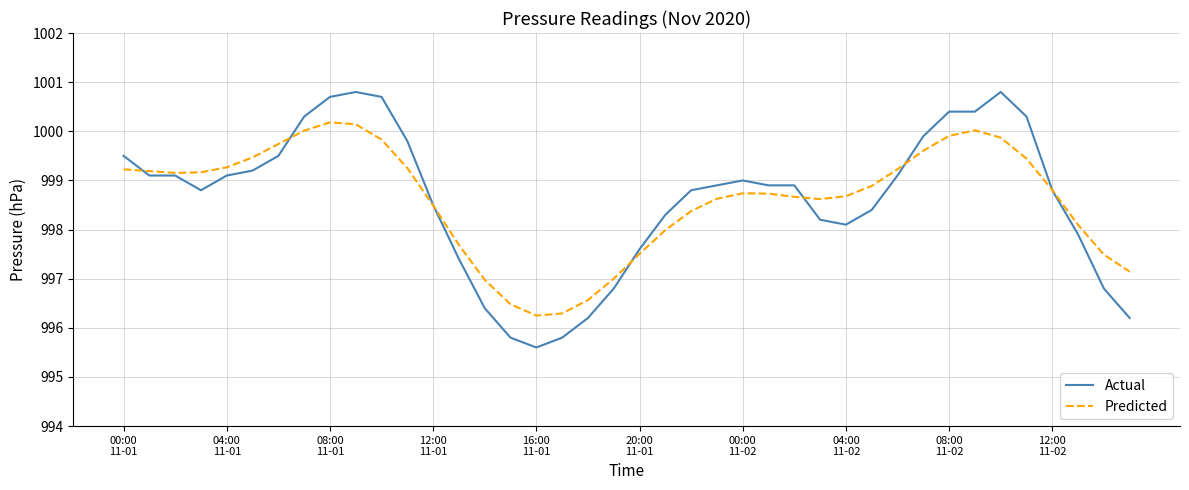

What is the maximum value for Predicted?

1000.2